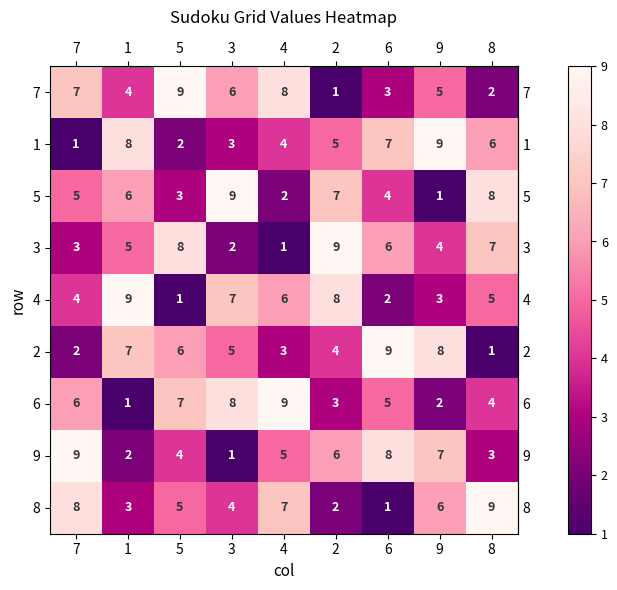

Rank the series at 5 from lowest to highest value.

4, 1, 5, 9, 8, 2, 6, 3, 7